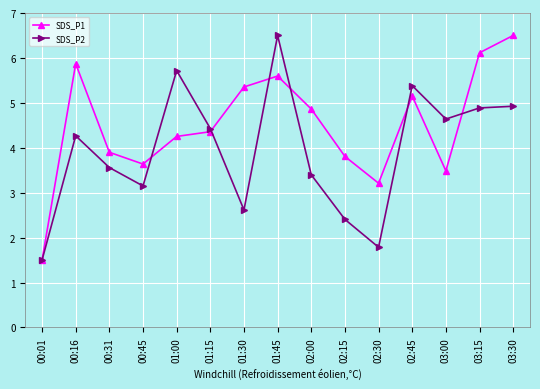

In SDS_P2, how many points are higher than both neighbors (excluding endpoints)?

4